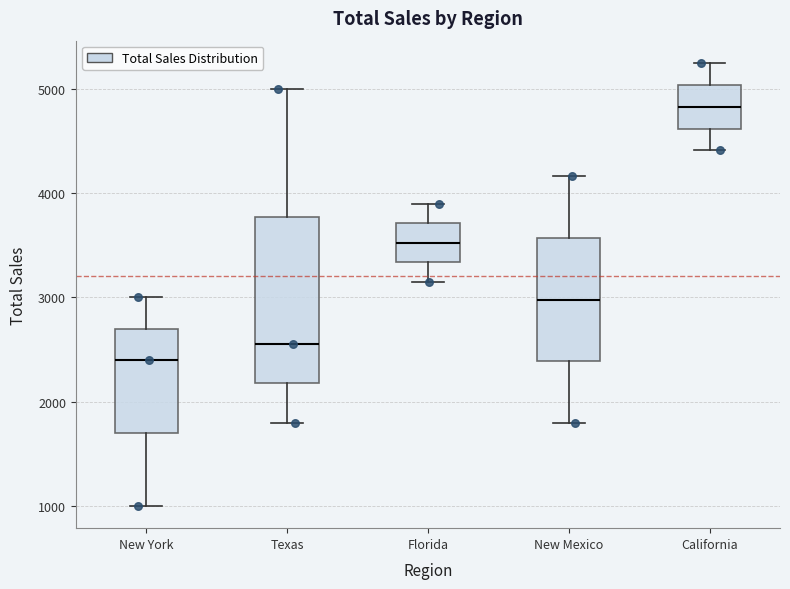

Reading left to right, transcribe this box plot: for each box, give where its median line is, the range the box spans, and where its two whiskers end, as read against the y-axis. The values are not printed on the chart, so give them approximately, as read against the axis.

New York: median 2400, box 1700 to 2700, whiskers 1000 to 3000
Texas: median 2600, box 2200 to 3800, whiskers 1800 to 5000
Florida: median 3500, box 3300 to 3700, whiskers 3200 to 3900
New Mexico: median 3000, box 2400 to 3600, whiskers 1800 to 4200
California: median 4800, box 4600 to 5000, whiskers 4400 to 5300